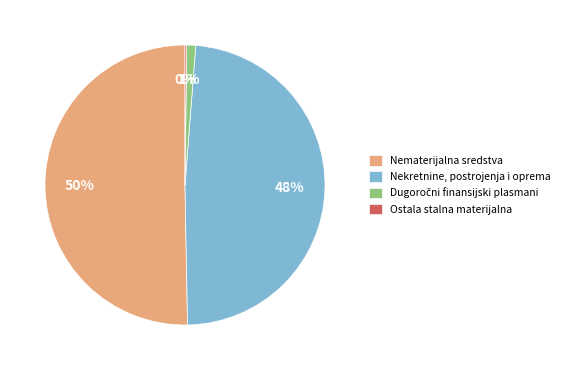

Does any single category account for the majority?

Yes